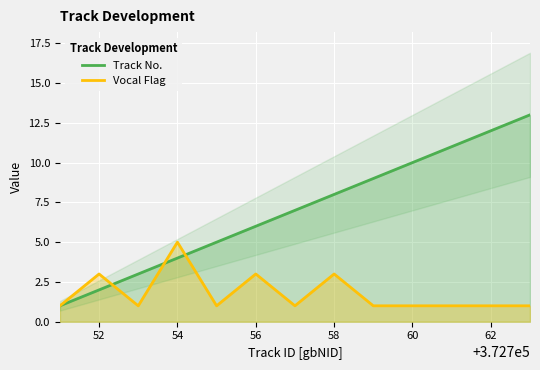

What is the highest value of the Track No. series?

13